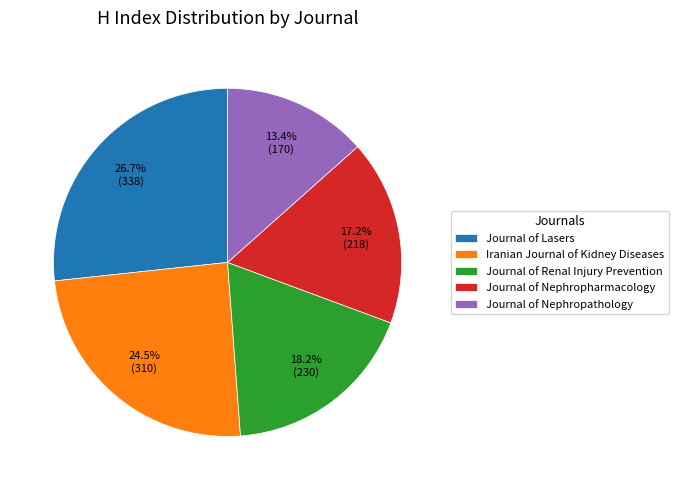

To the nearest percent, what is the difference between the Journal of Nephropharmacology and Journal of Nephropathology slice percentages?

4%